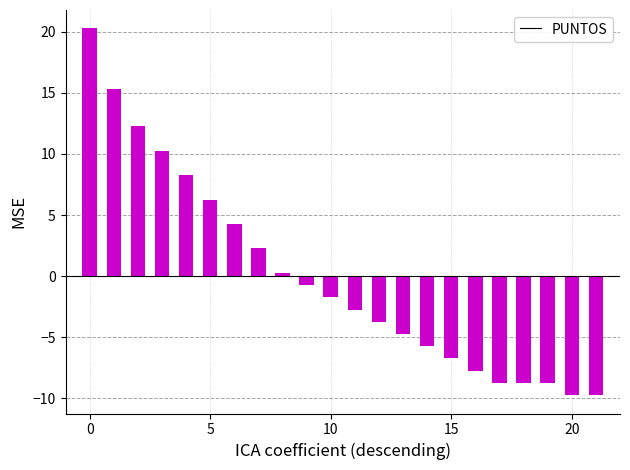

How many values exceed -1?

10